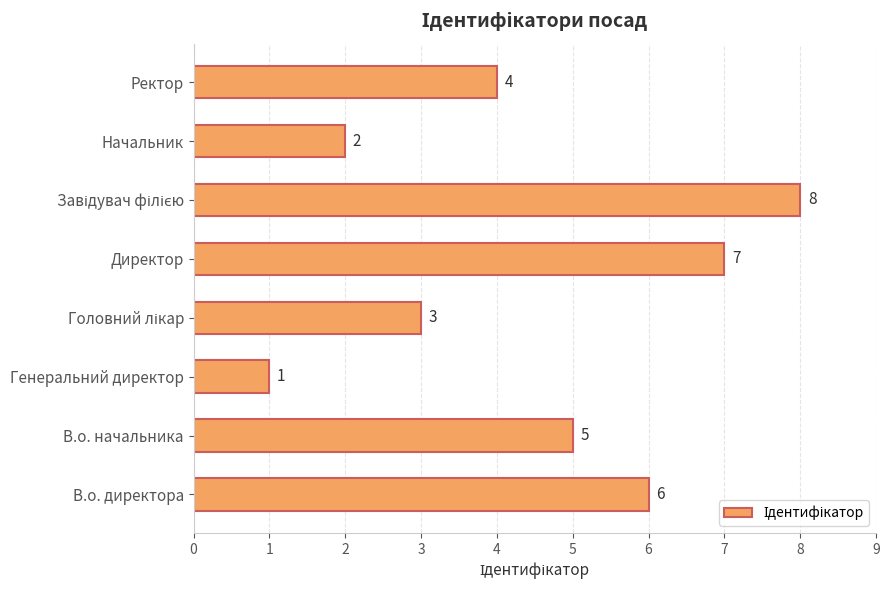

Between В.о. начальника and Начальник, which is larger?

В.о. начальника